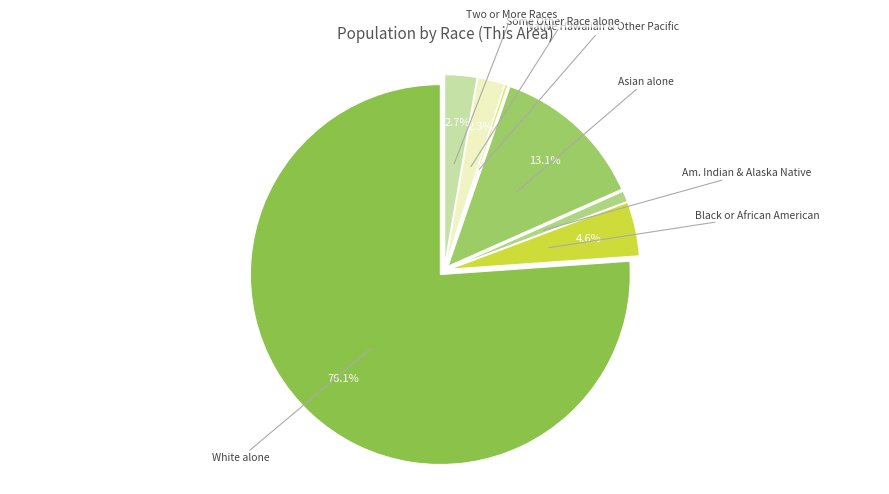

Which slice represents more than half of the pie?

White alone